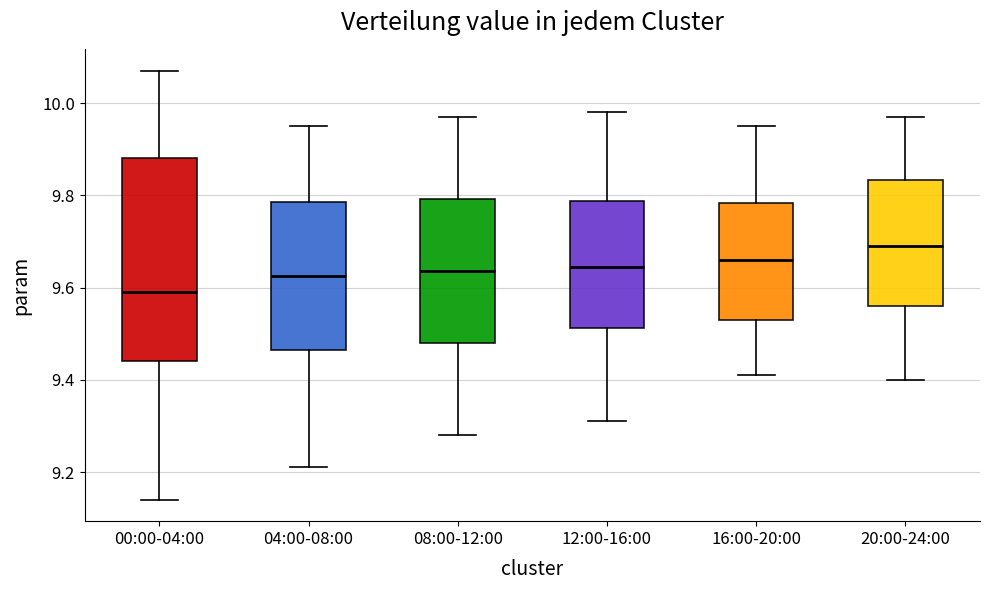

Where does the upper whisker of the box for 04:00-08:00 end on the y-axis? The values are not printed on the chart, so give them approximately, as read against the axis.

9.96